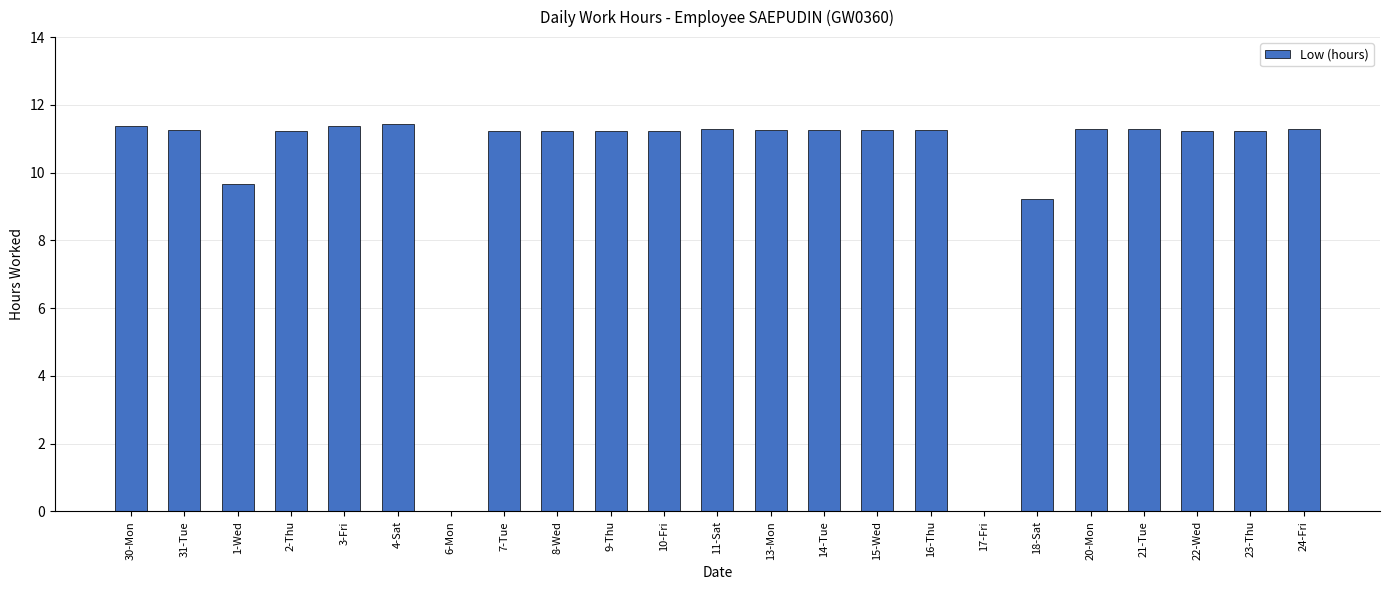

How many data points are above 11?

19